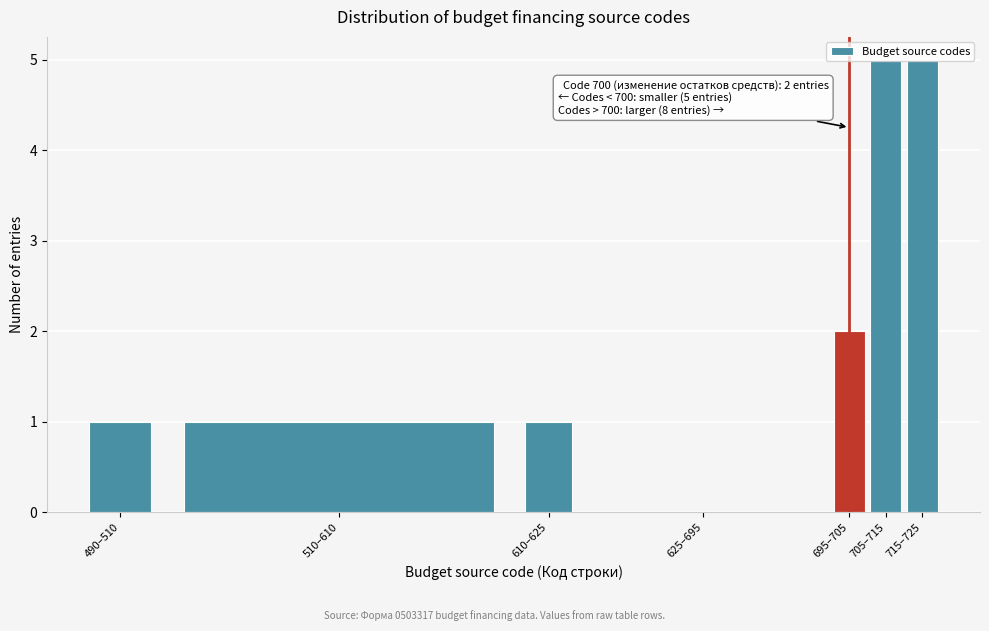

Which has a higher value, 625–695 or 705–715?

705–715